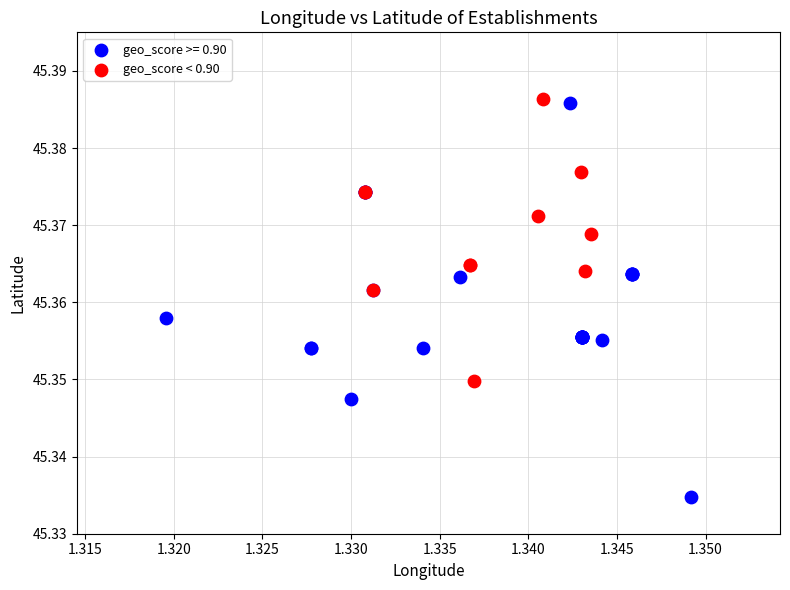

Which series reaches the minimum Y coordinate?

geo_score >= 0.90